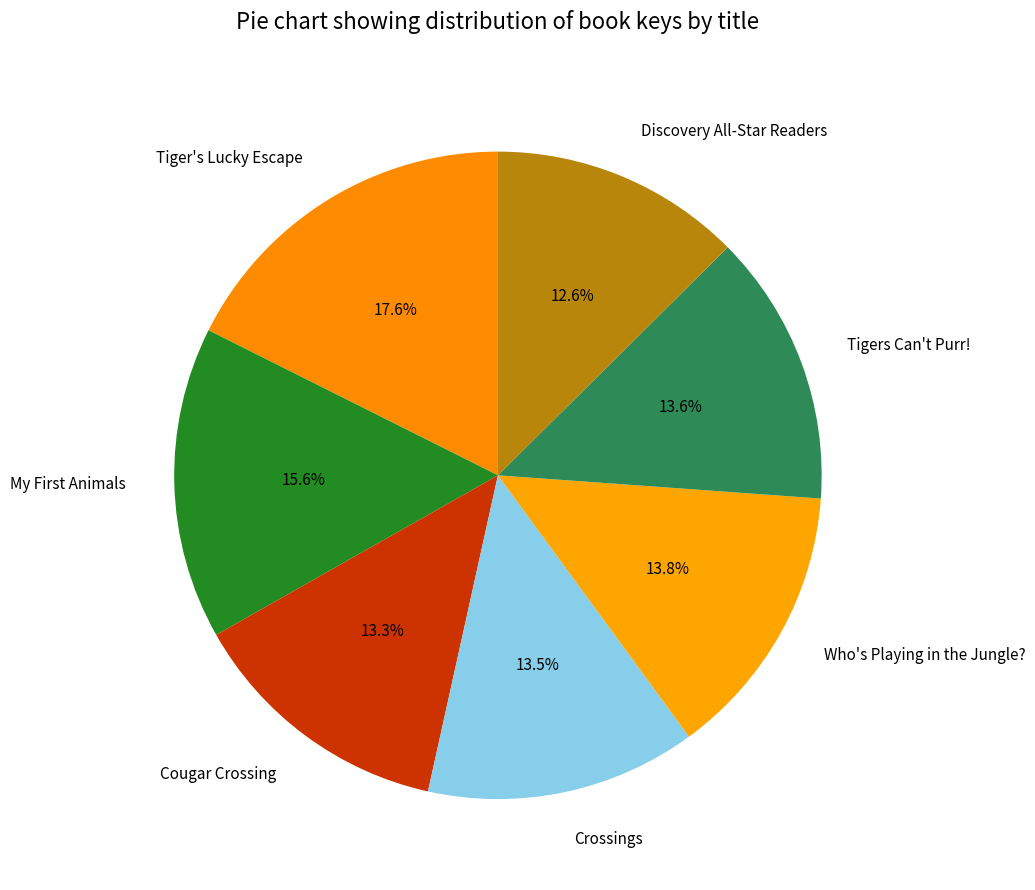

Approximately how many times larger is the value at Tiger's Lucky Escape compared to Crossings?

1.3